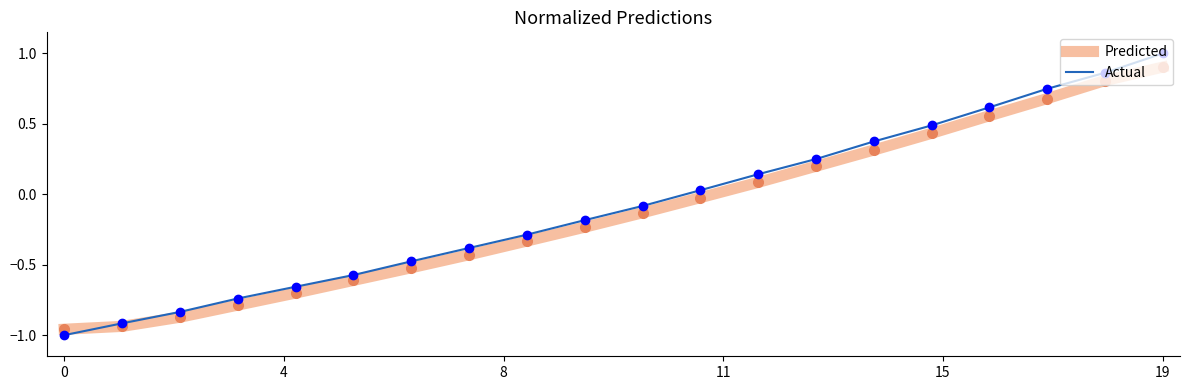

Rank the series by their maximum value, from highest to lowest.

Actual, Predicted